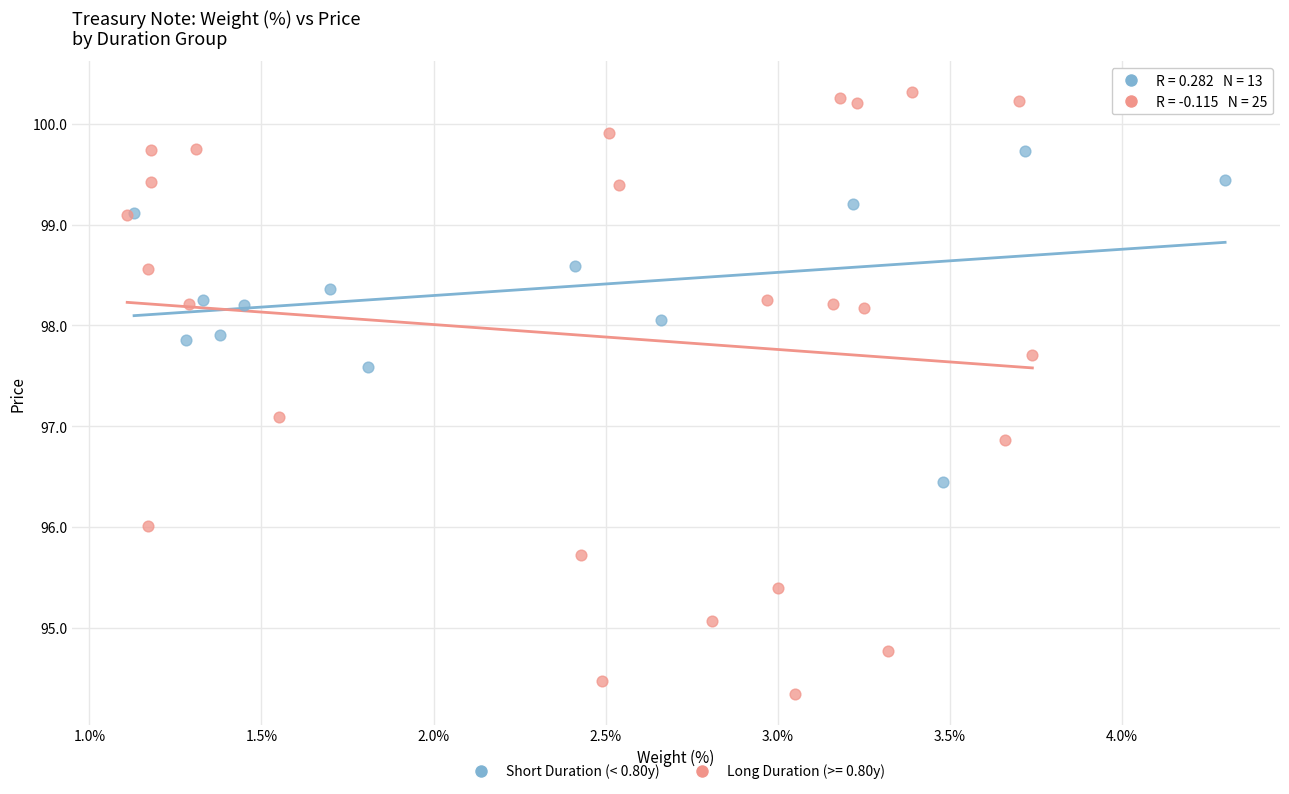

Which series contains the lowest Y value?

Long Duration (>= 0.80y)